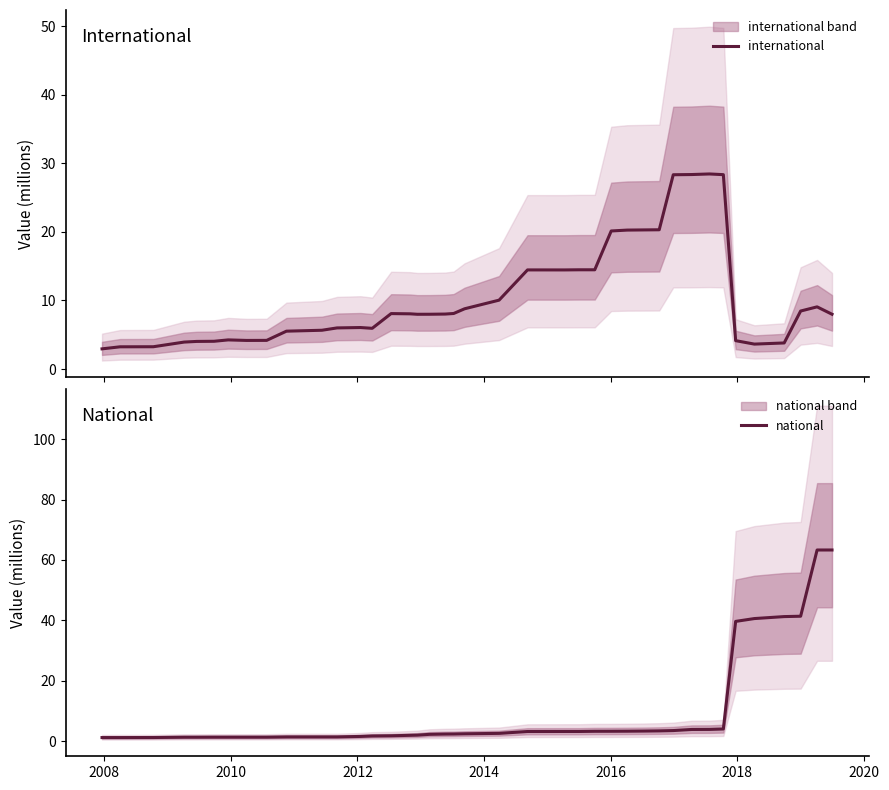

Rank the series by their average value, from lowest to highest.

national, international